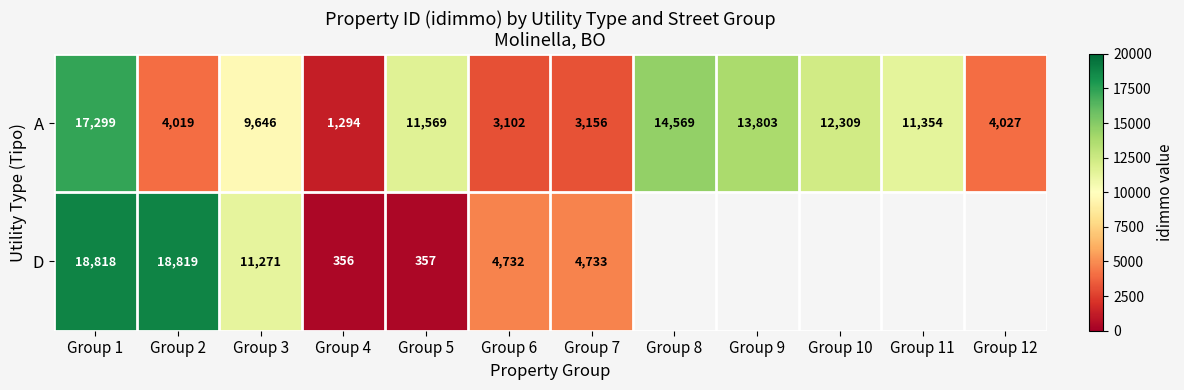

Read the A value at Group 4.

1294